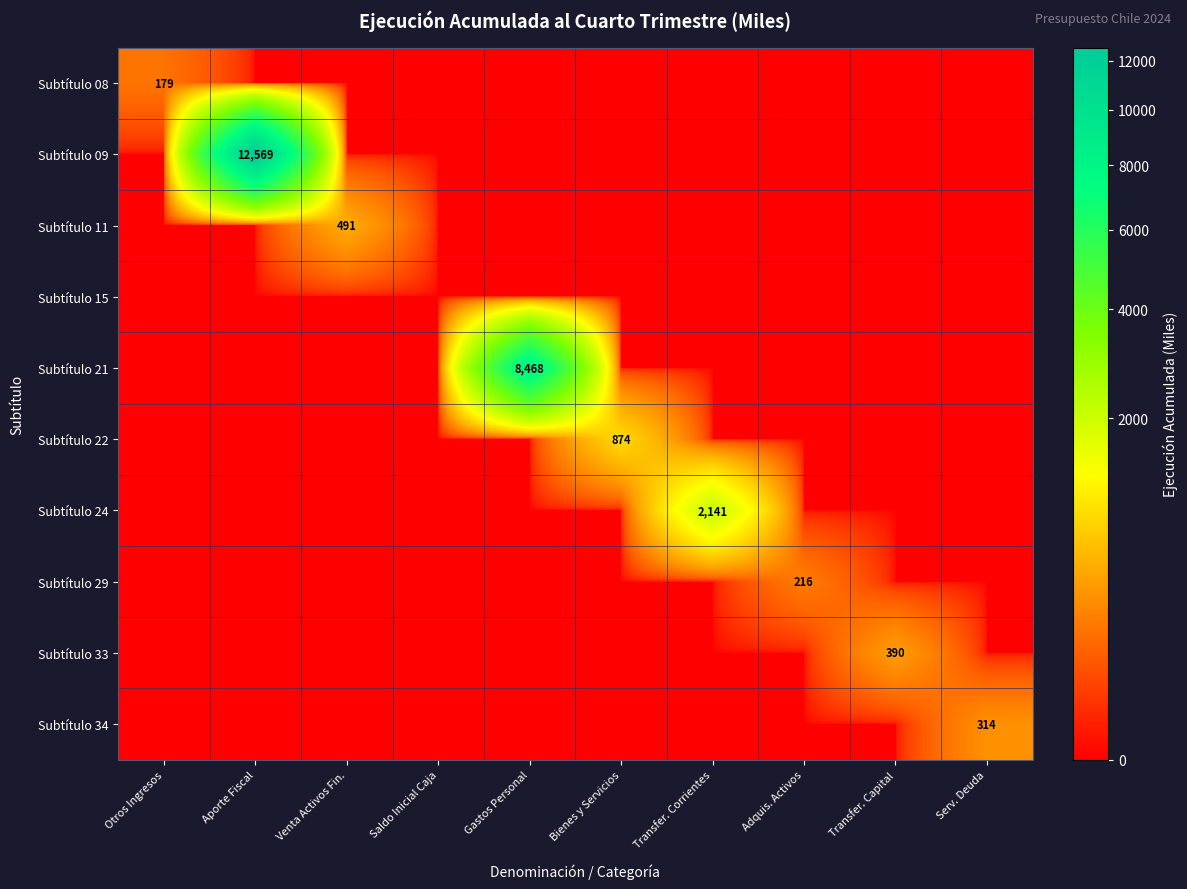

At which category is the sum across all series the highest?

Aporte Fiscal